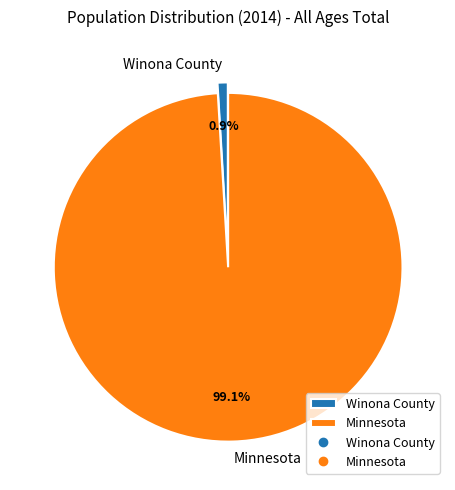

To the nearest percent, what portion does Winona County represent?

1%